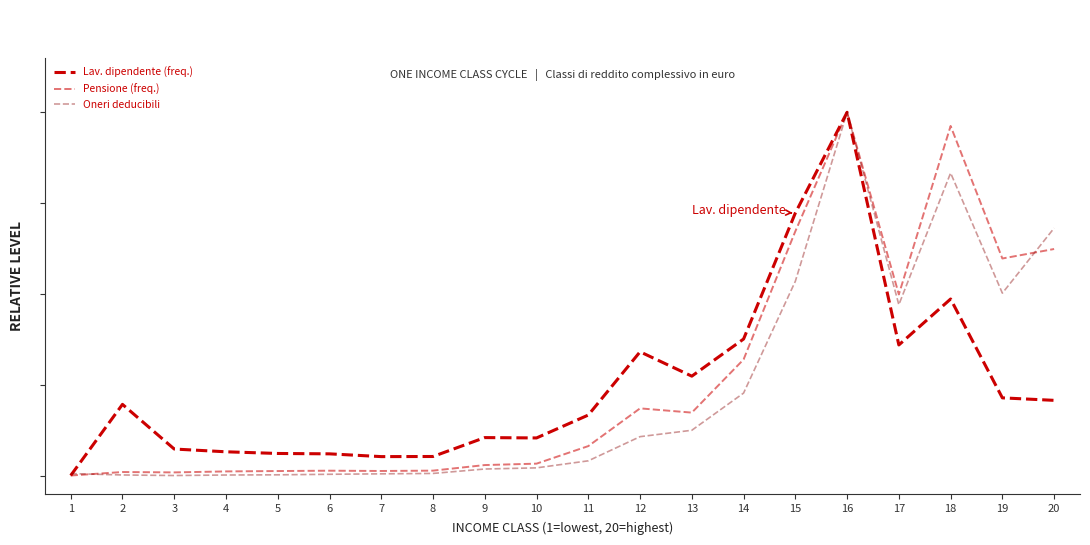

Does the chart display data point markers on the line(s)?

No